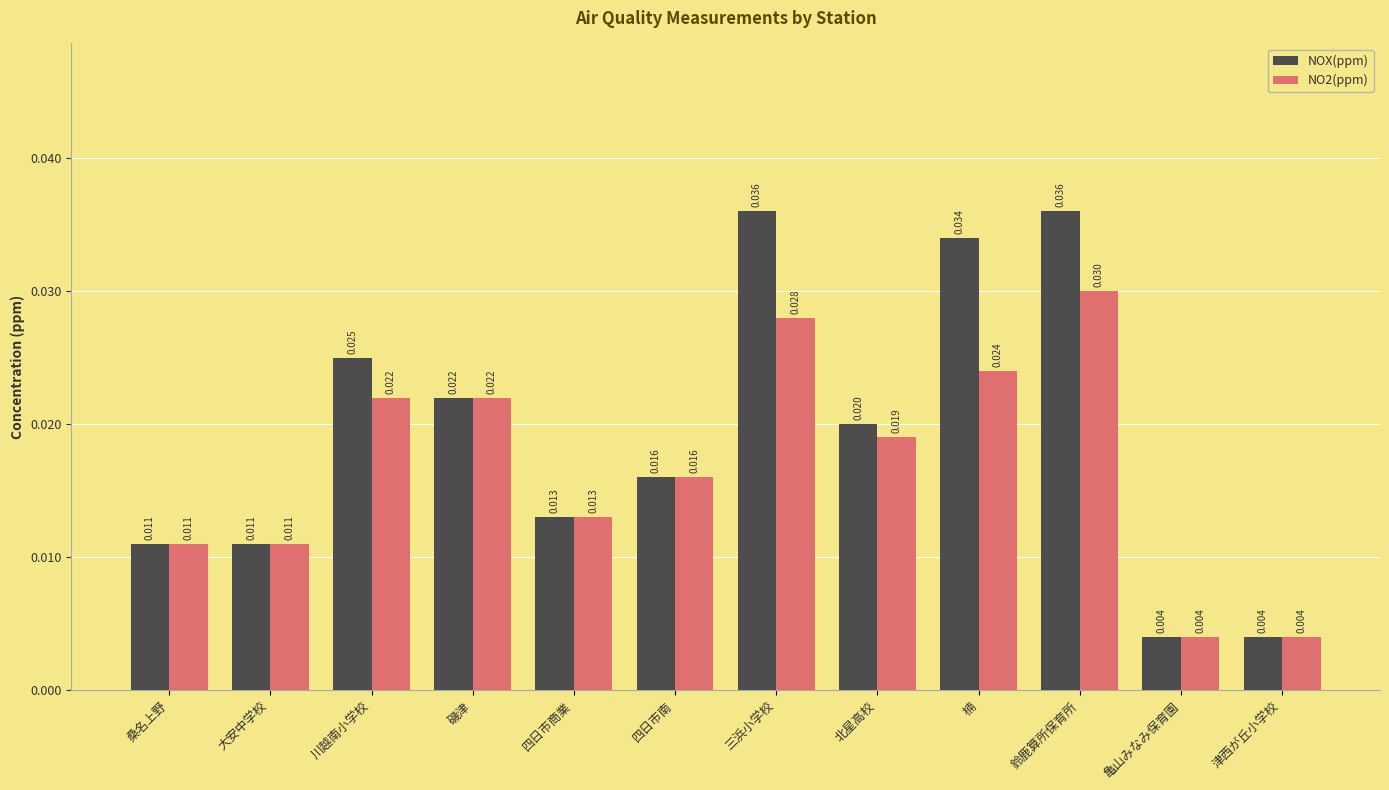

Which series has the largest range (max minus min)?

NOX(ppm)